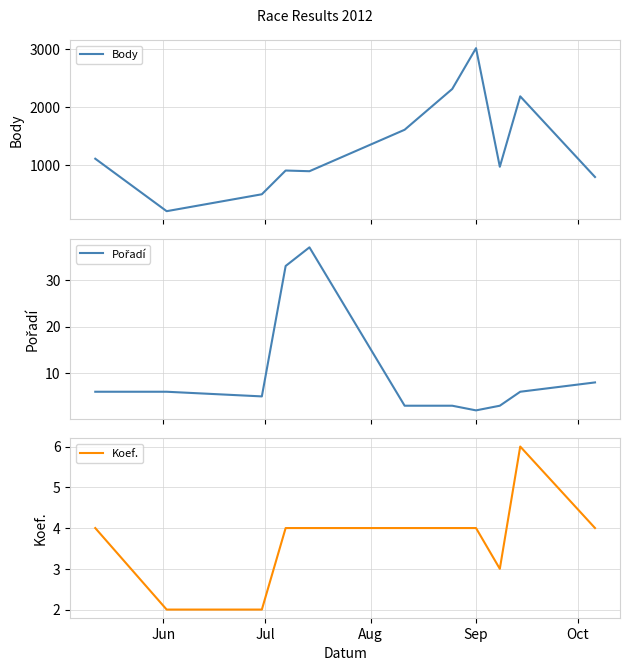

Which series has the largest total across all categories?

Body